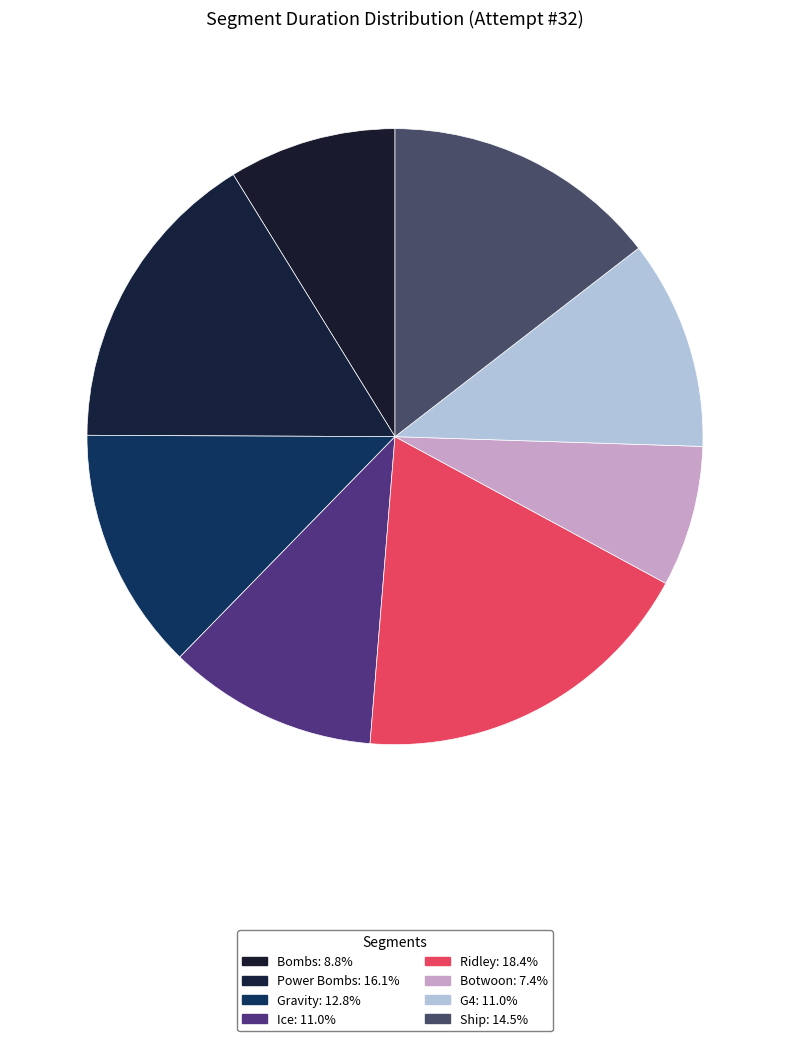

Is Ridley the majority of the pie?

No